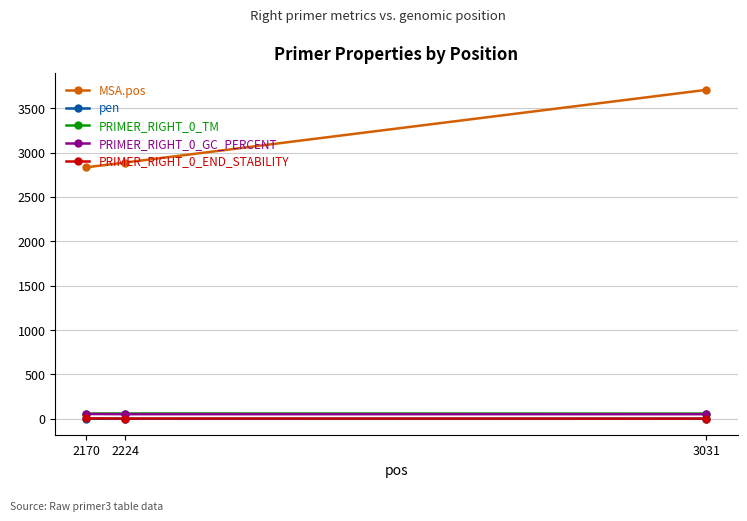

What is the sum of all PRIMER_RIGHT_0_END_STABILITY values?

12.0